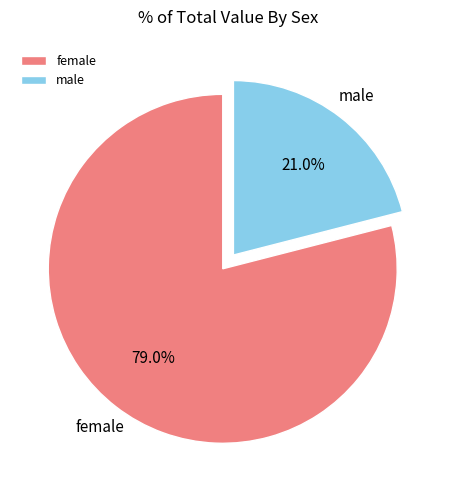

To the nearest percent, what portion does female represent?

79%